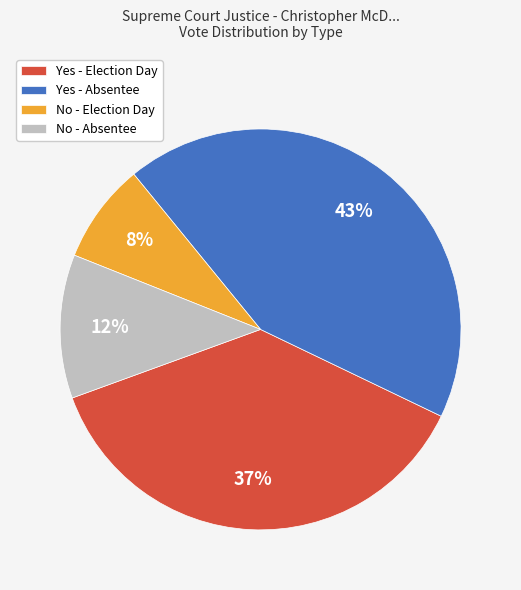

Is Yes - Absentee the majority of the pie?

No